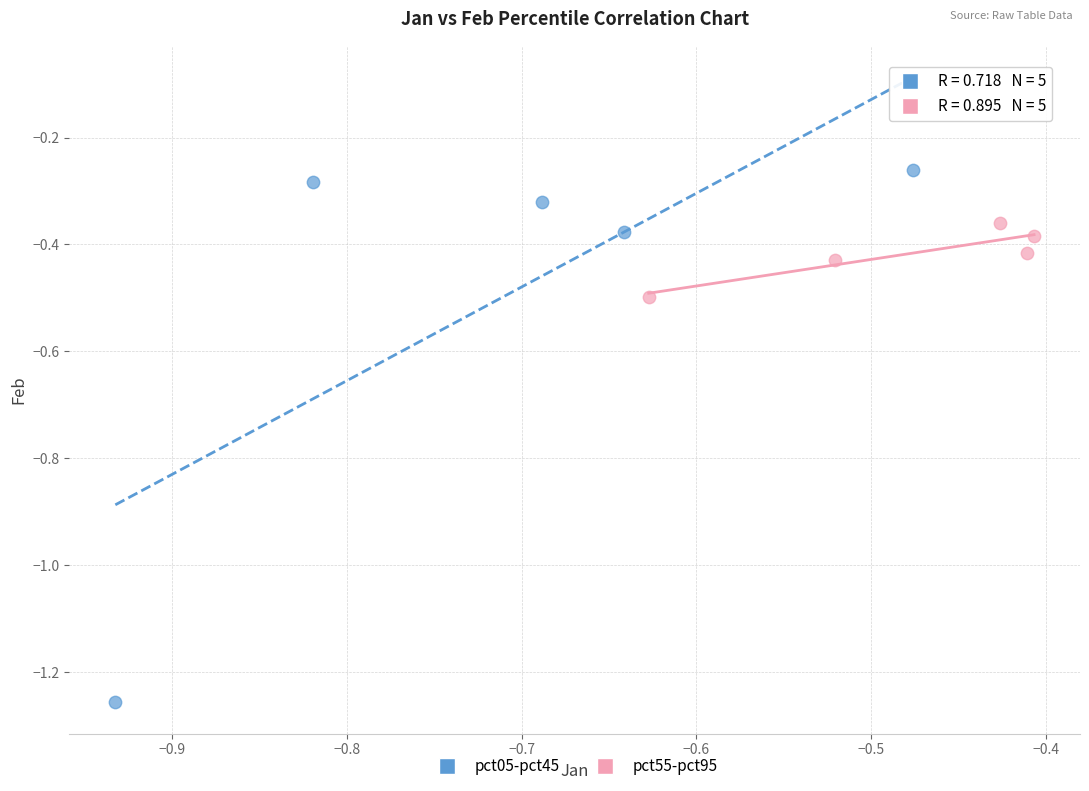

Which series contains the highest Y value?

pct05-pct45